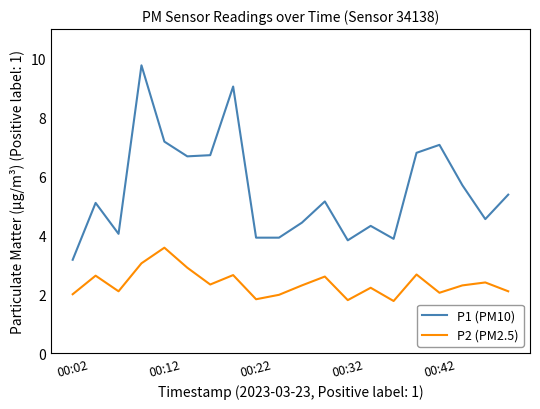

What is the difference between the maximum and minimum values in the P1 (PM10) series?

6.6